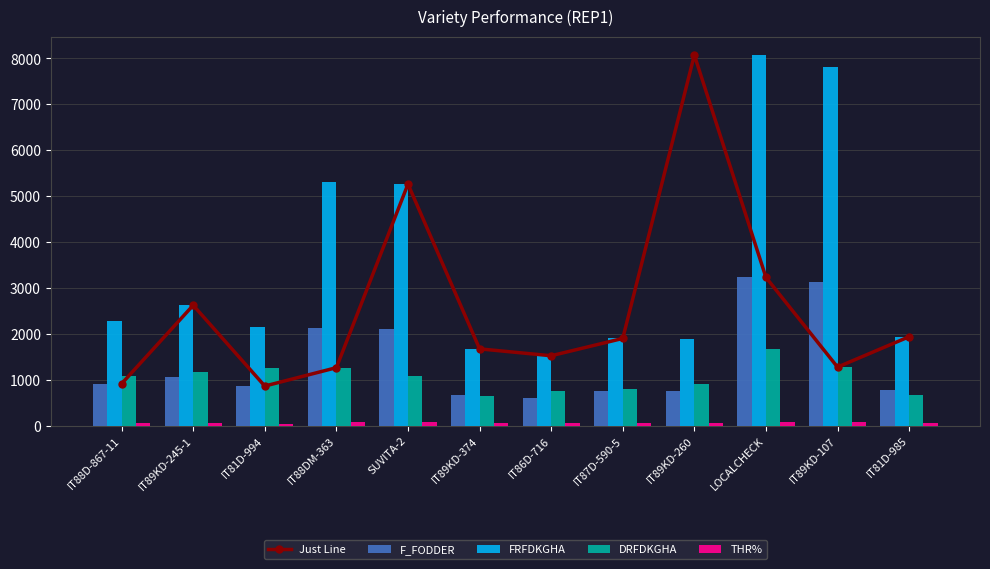

Read the FRFDKGHA value at IT87D-590-5.

1900.0